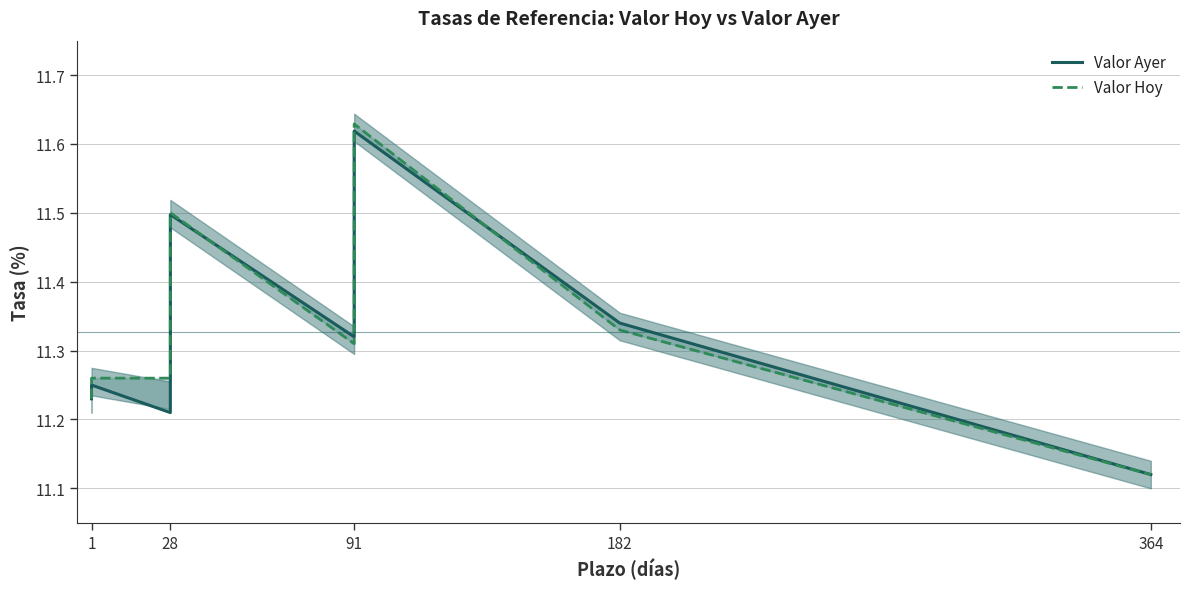

Between 28 and 91, which series saw the biggest shift?

Valor Ayer